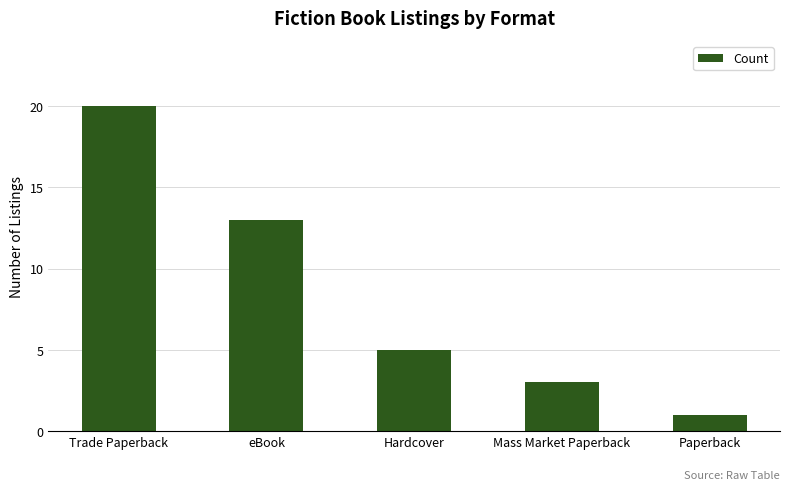

Which has a higher value, Paperback or Mass Market Paperback?

Mass Market Paperback